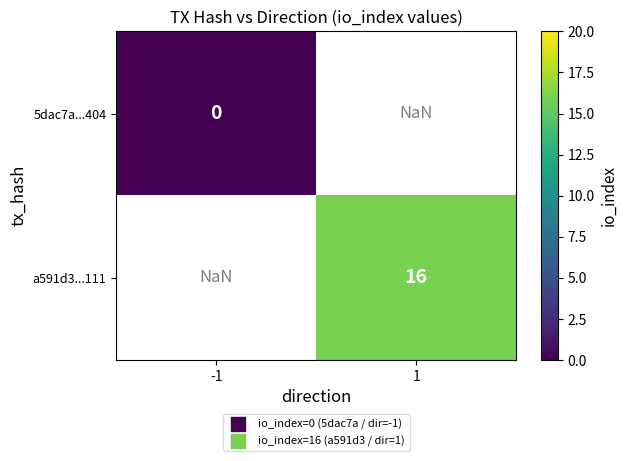

Is it true that a591d3...111 equals 22.4 at 1?

False